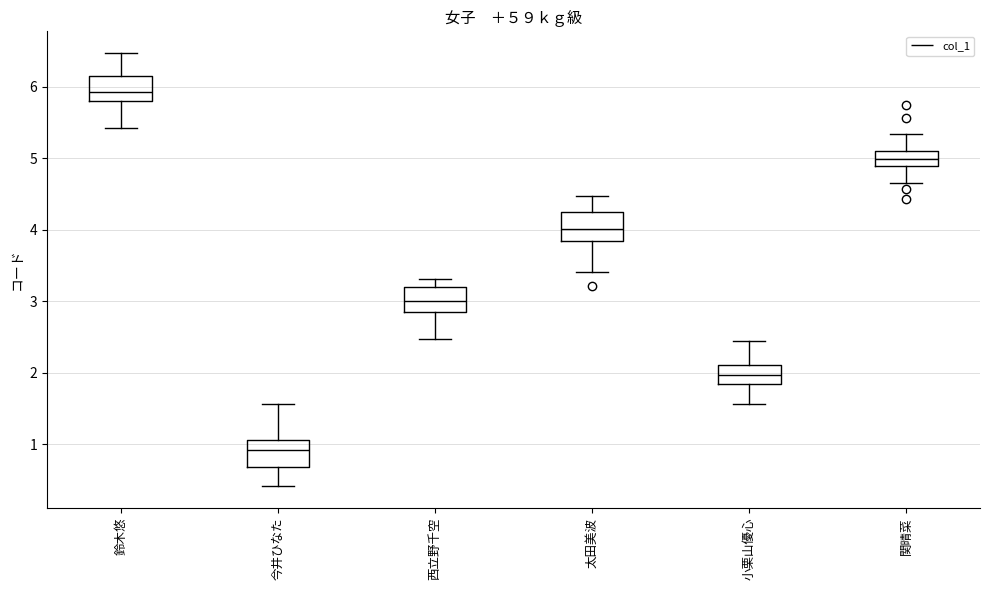

Reading left to right, transcribe this box plot: for each box, give where its median line is, the range the box spans, and where its two whiskers end, as read against the y-axis. The values are not printed on the chart, so give them approximately, as read against the axis.

鈴木悠: median 5.9, box 5.8 to 6.2, whiskers 5.4 to 6.5
今井ひなた: median 0.9, box 0.7 to 1.1, whiskers 0.4 to 1.6
西立野千空: median 3.0, box 2.8 to 3.2, whiskers 2.5 to 3.3
太田美波: median 4.0, box 3.8 to 4.2, whiskers 3.4 to 4.5
小栗山優心: median 2.0, box 1.8 to 2.1, whiskers 1.6 to 2.4
関晴菜: median 5.0, box 4.9 to 5.1, whiskers 4.6 to 5.3